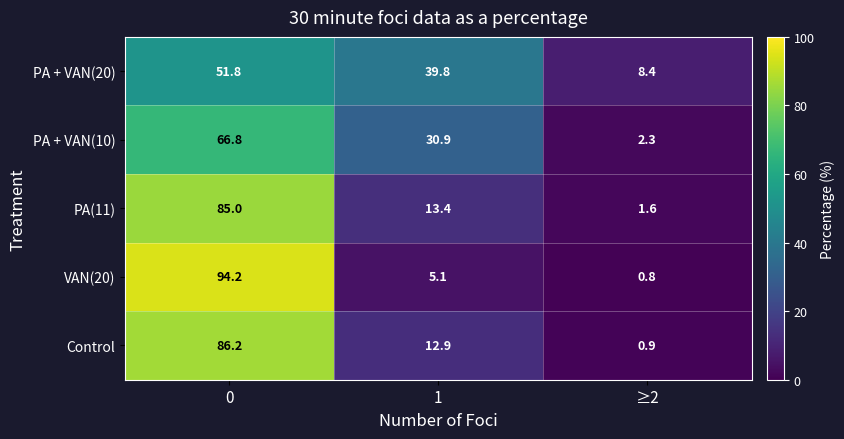

At which category does the chart reach its minimum across all series?

≥2